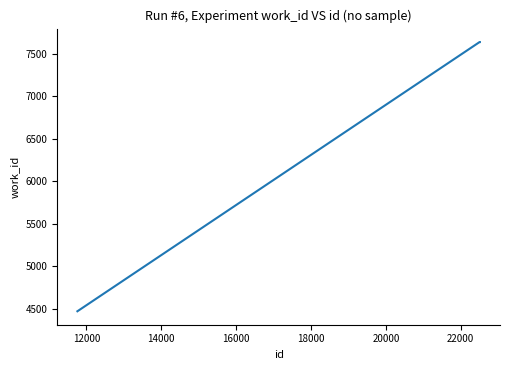

Reading left to right, what are all the values shown in this chart?

4469	7638	7638	7638	7638	7638	7638	7638	7638	7638